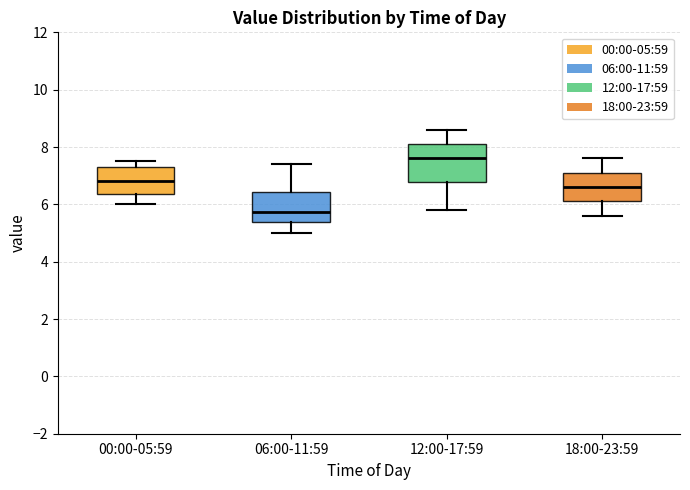

Comparing the boxes themselves (not the whiskers), which one is the tallest?

12:00-17:59